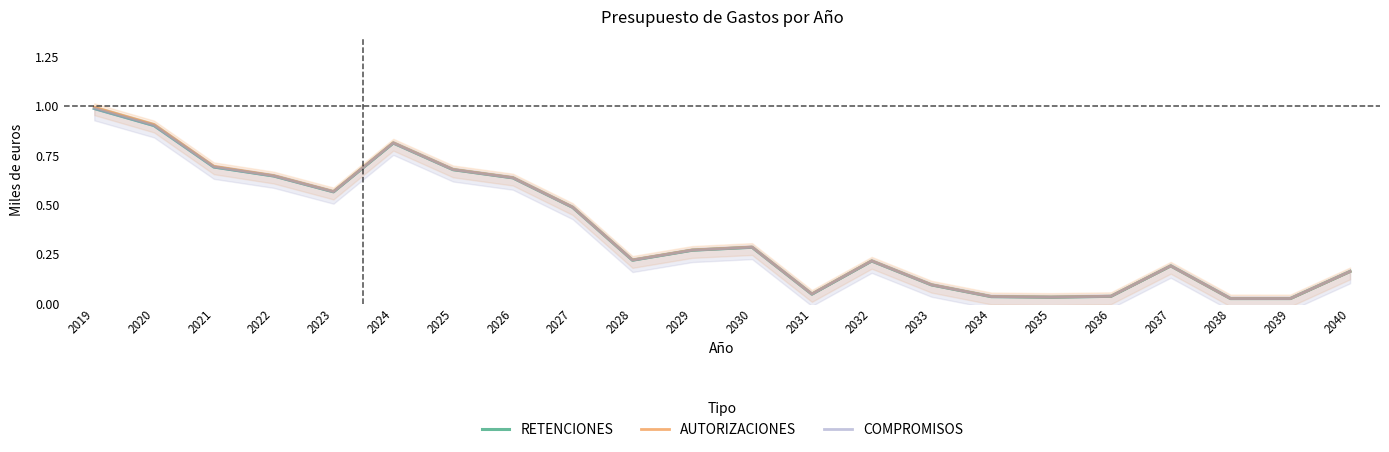

In AUTORIZACIONES, how many points are lower than both neighbors (excluding endpoints)?

5